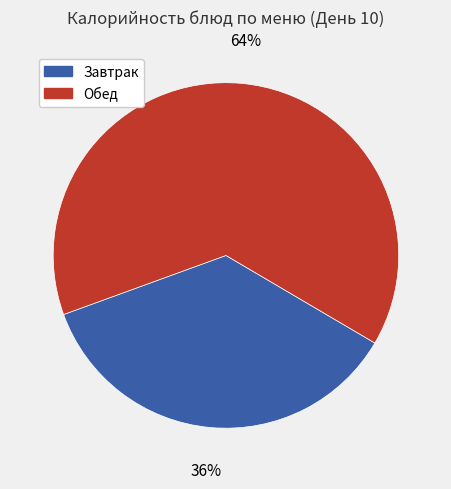

Does any single category account for the majority?

Yes